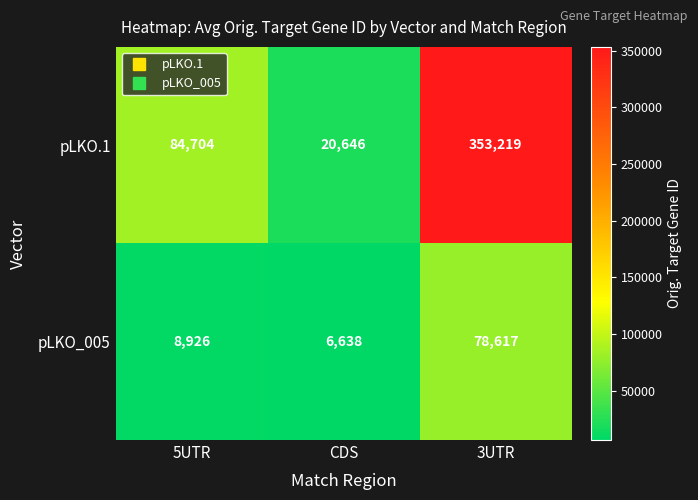

Which series has the widest spread of values?

pLKO.1